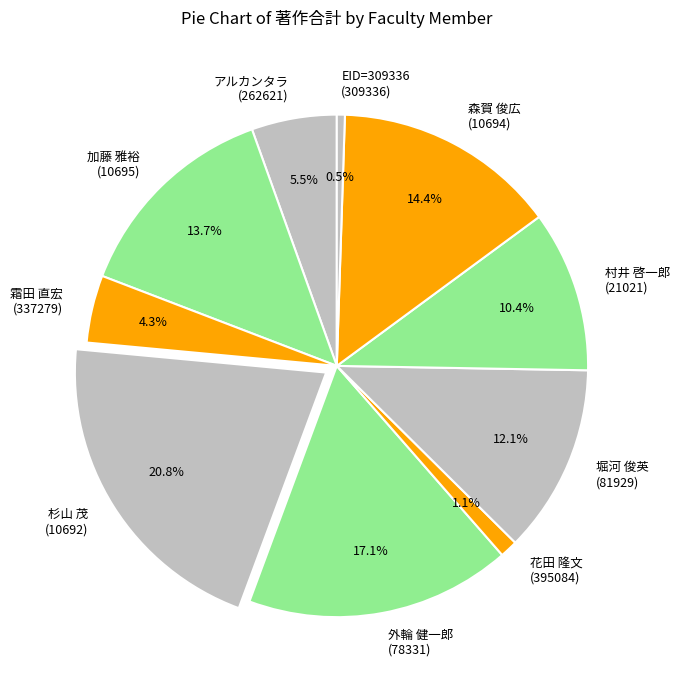

Which category has the smallest portion of the pie?

EID=309336 (309336)